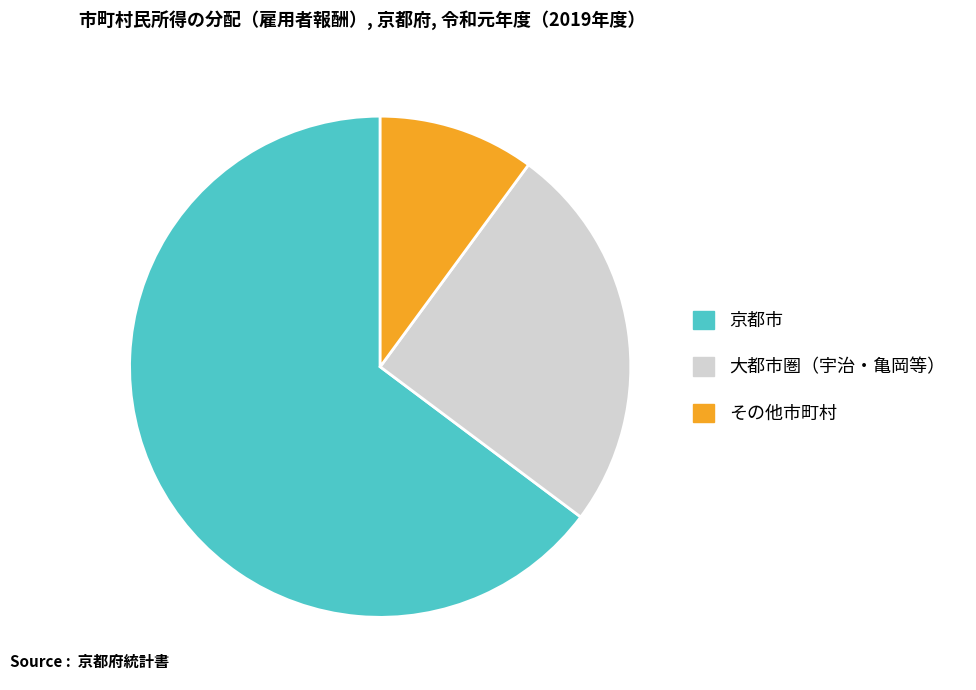

Is there any slice that represents more than half of the pie?

Yes